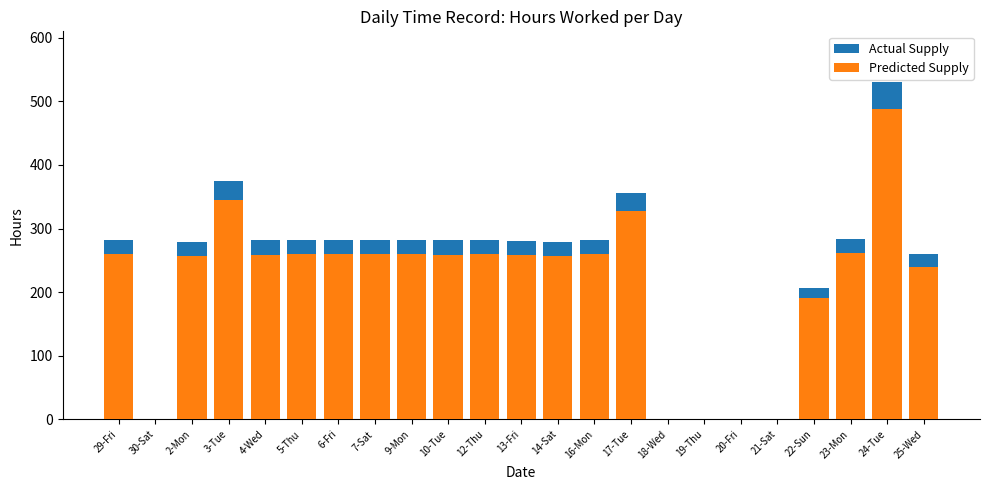

What is the label of the 23rd bar from the left?

25-Wed